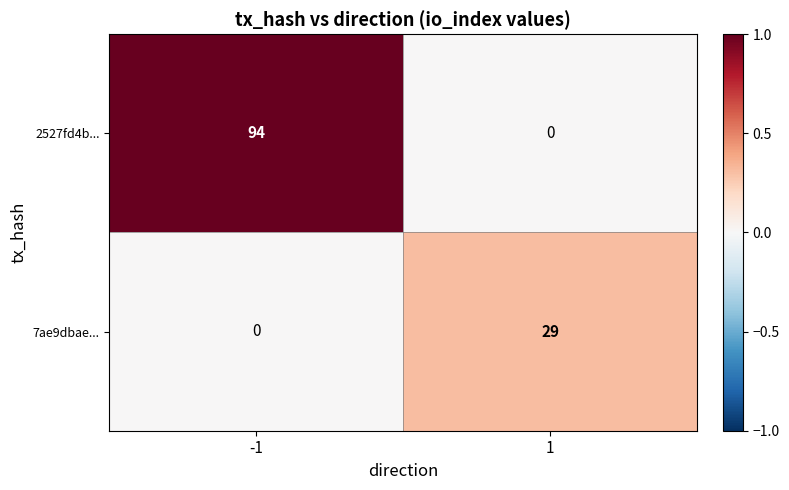

The value of 7ae9dbae... at 1 is 48. True or false?

False